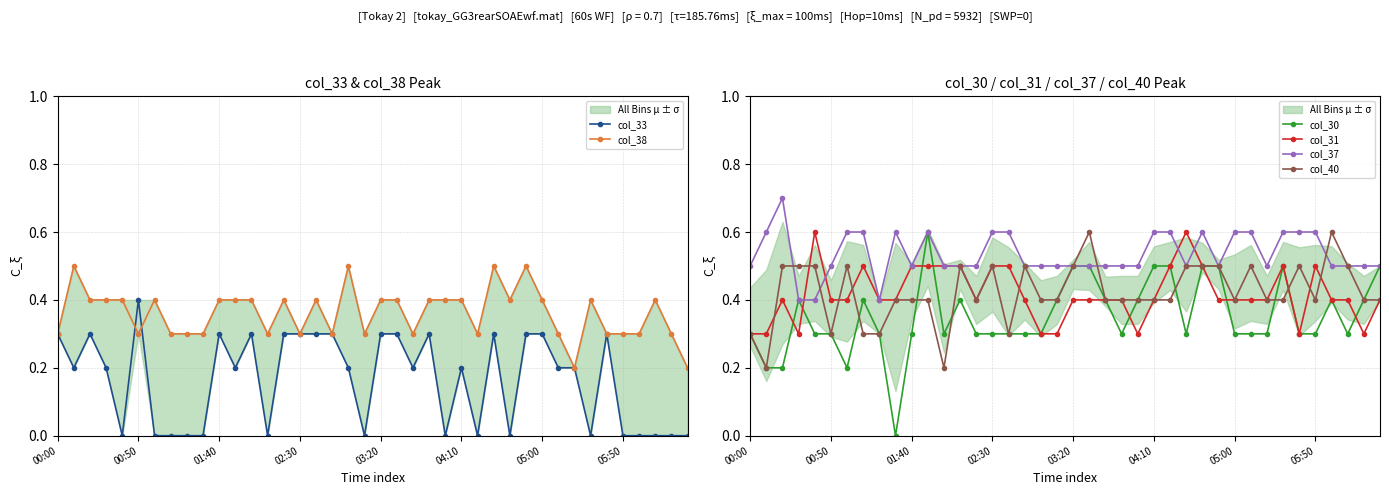

What is the maximum value for col_37?

0.7